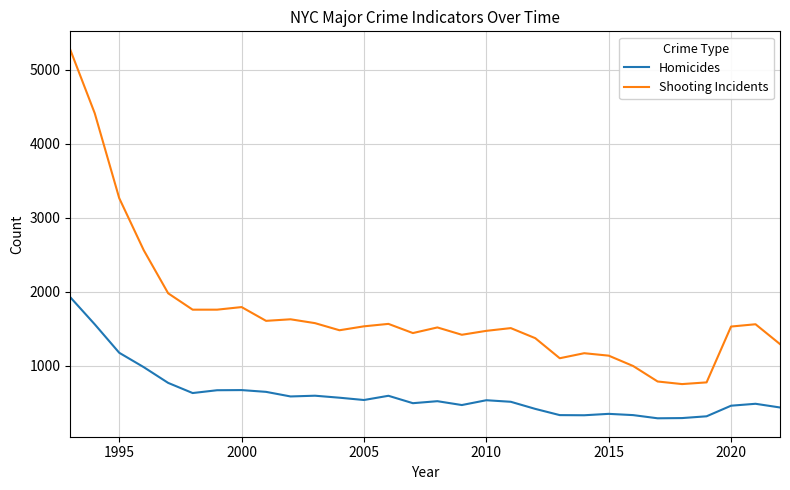

True or false: Shooting Incidents and Homicides cross at least once.

False